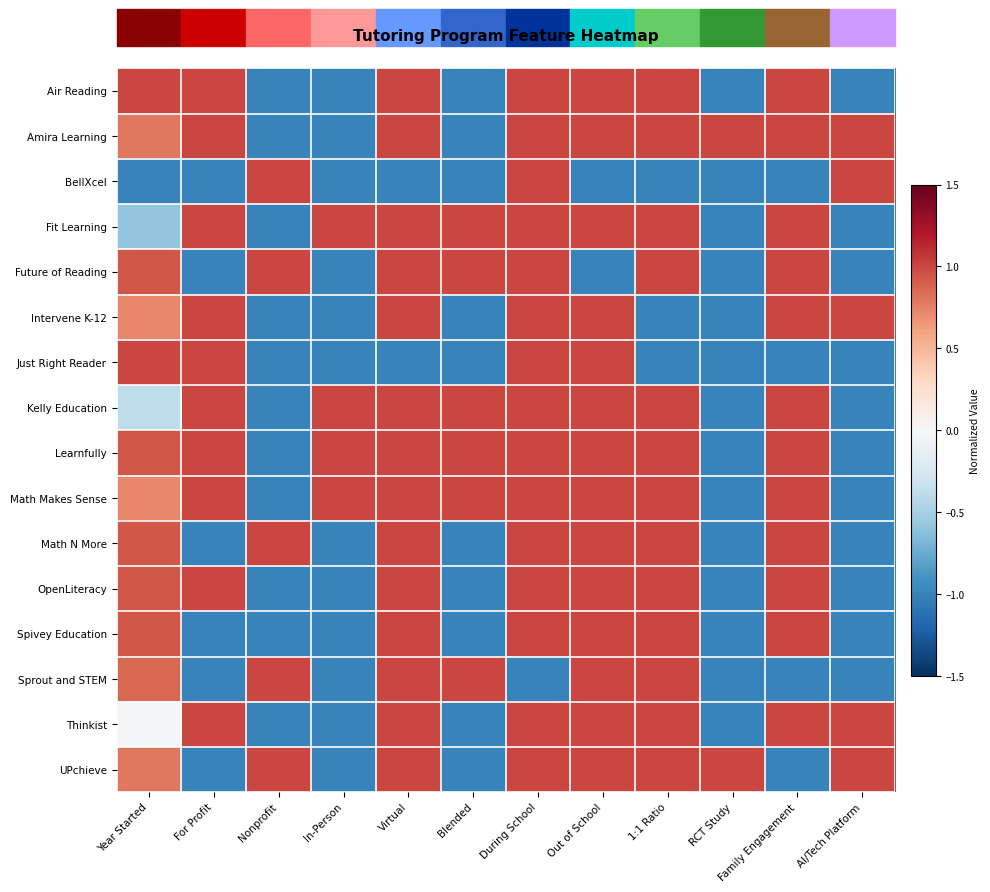

What is the difference between the highest and lowest values at During School?

2.0